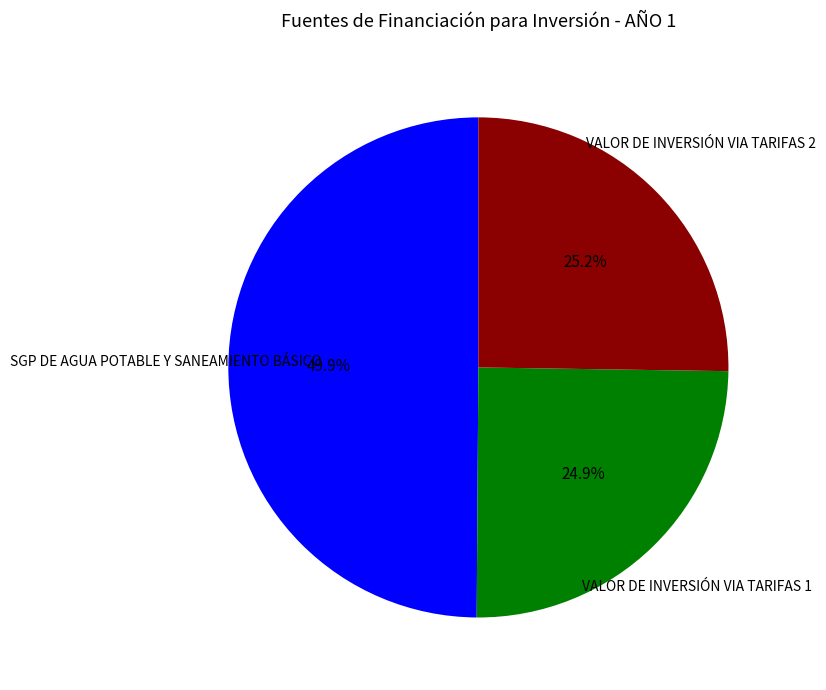

Which category has the biggest portion of the pie?

SGP DE AGUA POTABLE Y SANEAMIENTO BÁSICO